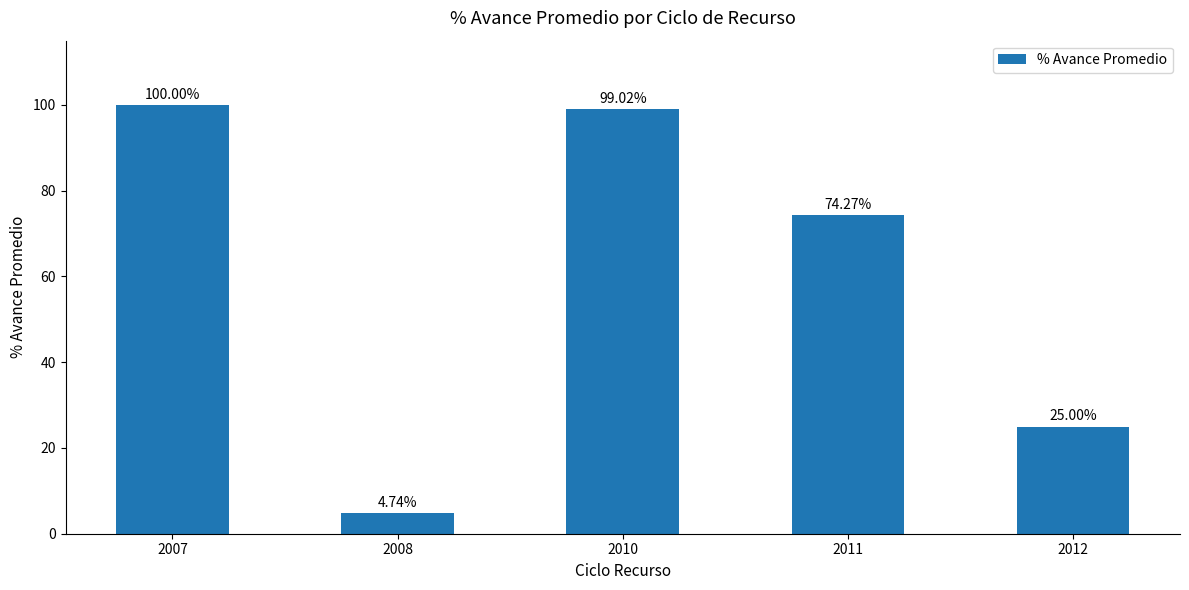

At which label does the data first exceed 74?

2007